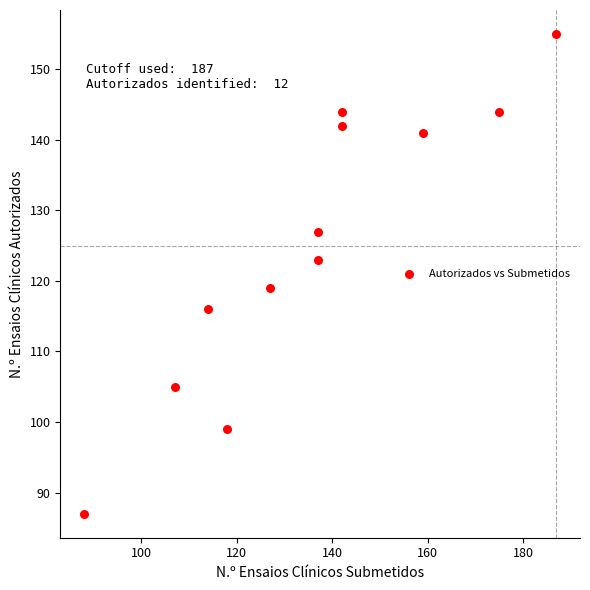

What is the range of X values (max minus min)?

99